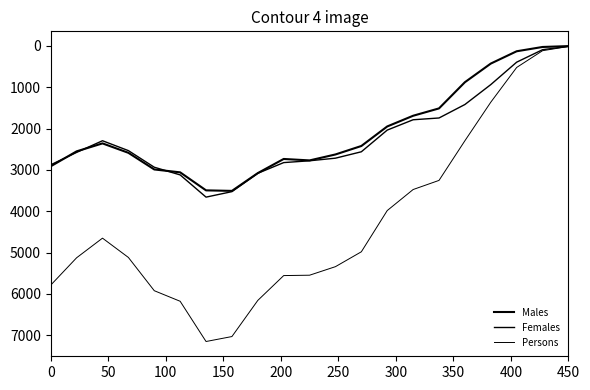

How many values in the Females series are below 2561?

10